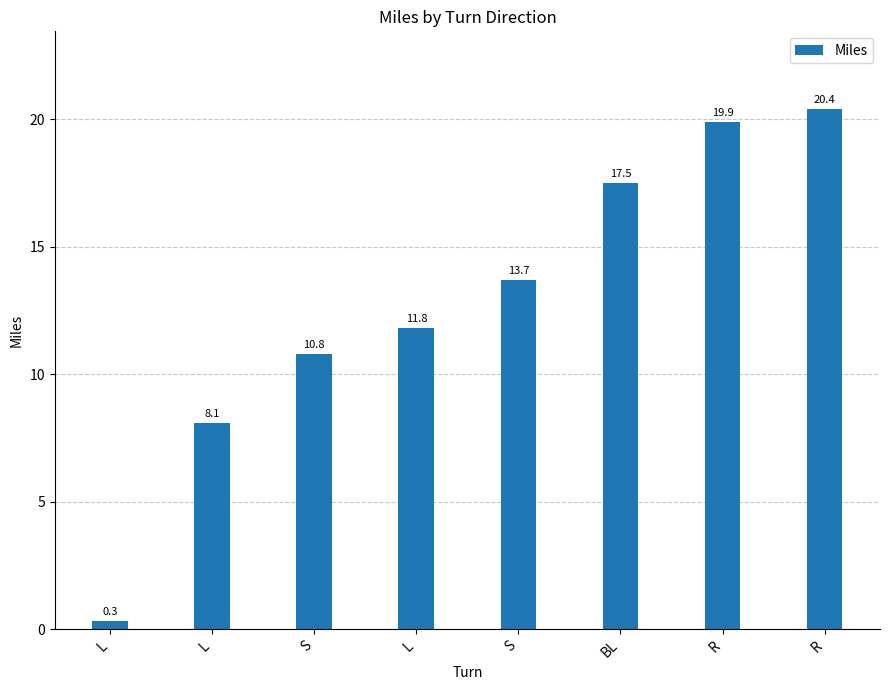

Rank the categories by value from lowest to highest.

L, L, S, L, S, BL, R, R